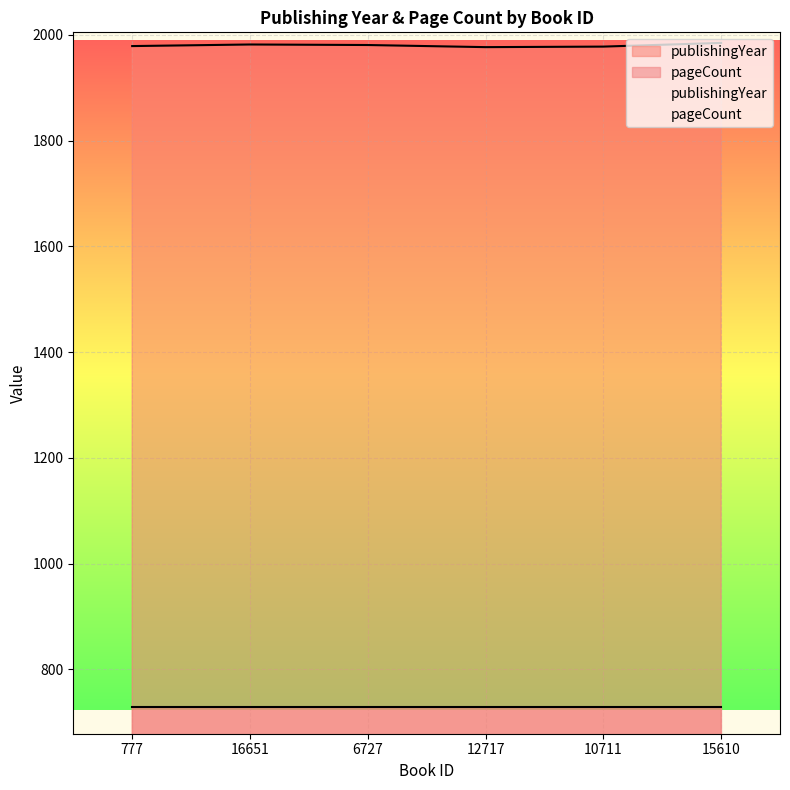

List the labels in order of value, largest first.

15610, 16651, 6727, 777, 10711, 12717